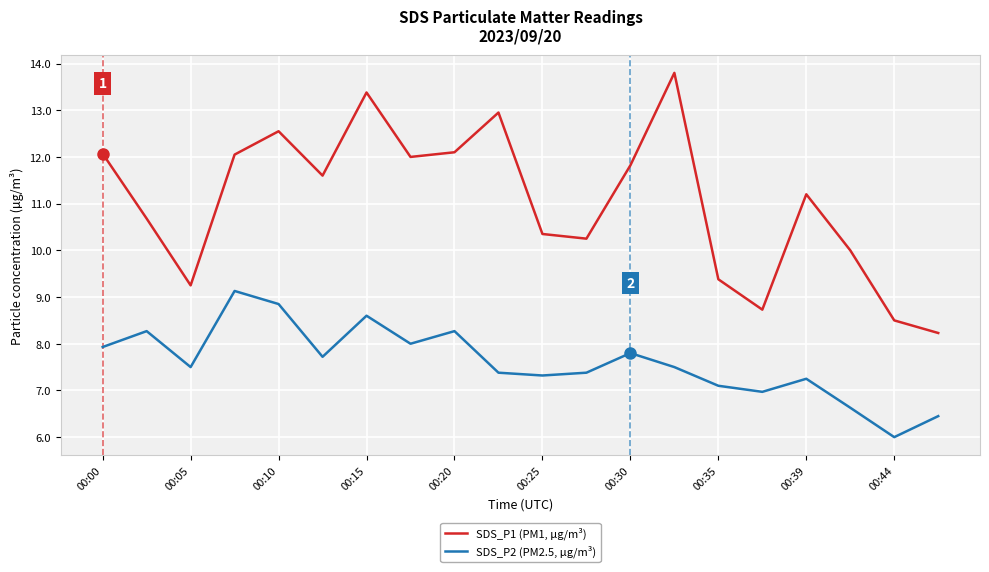

Is this an area chart (filled region under the line)?

No